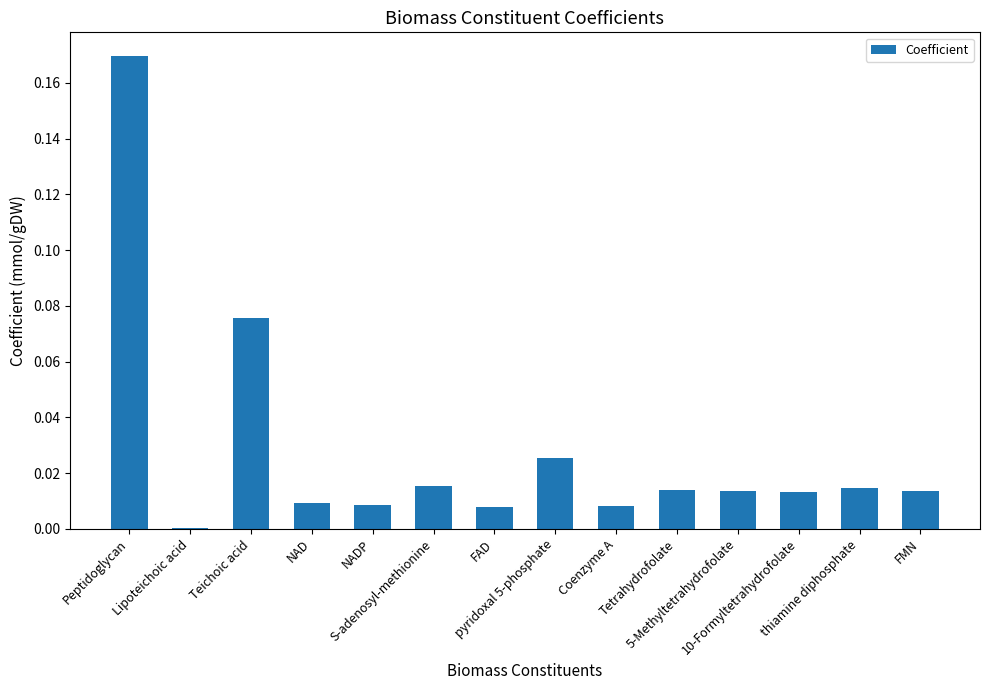

What is the sum of all values?

0.4